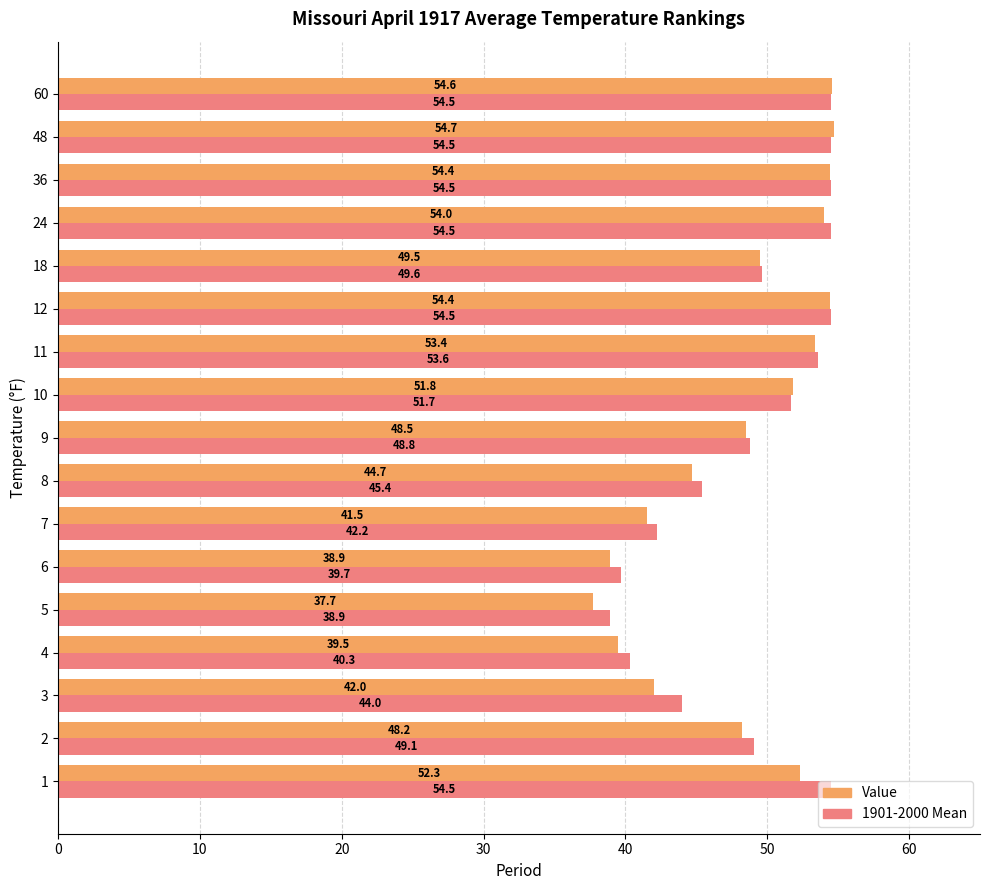

What are all the series names shown in the legend?

Value, 1901-2000 Mean